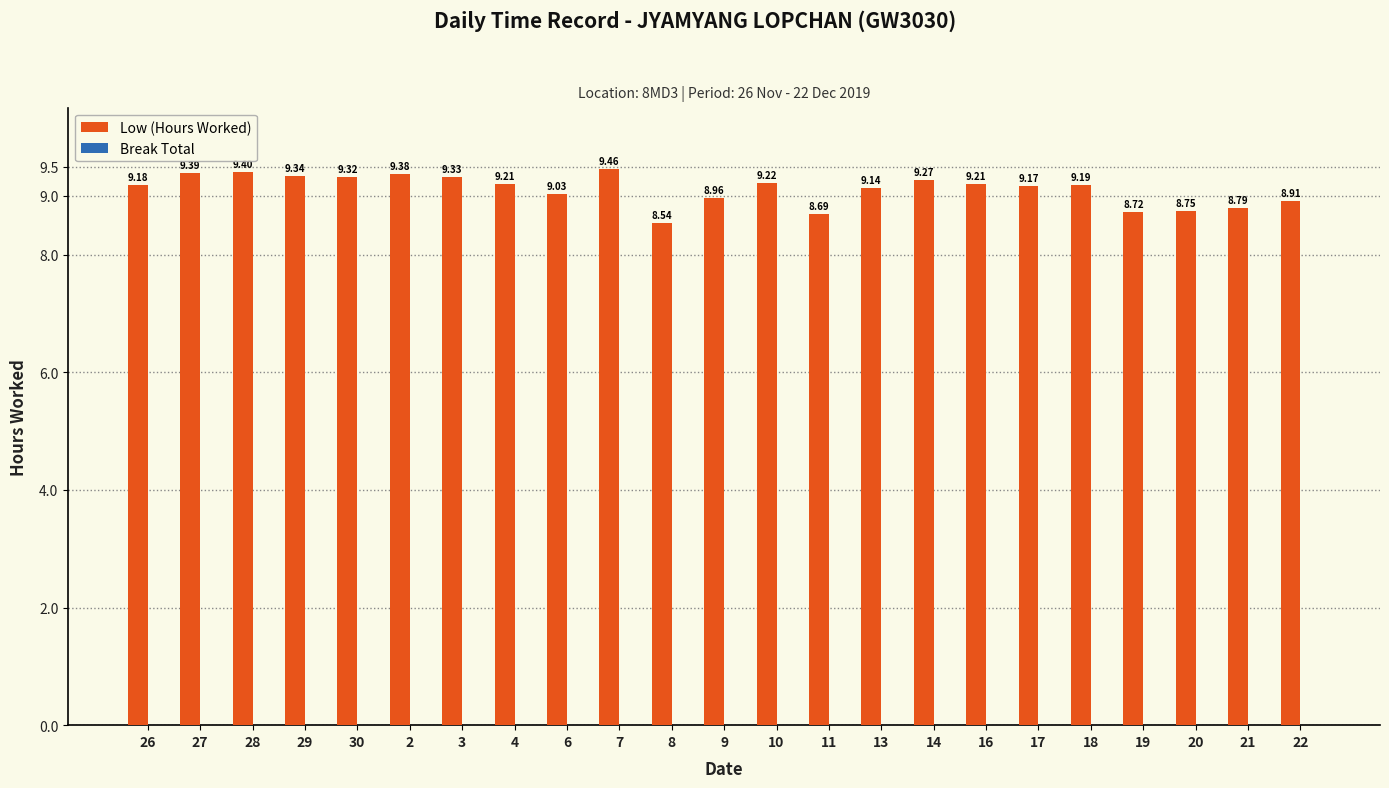

Count the number of categories in the chart.

23